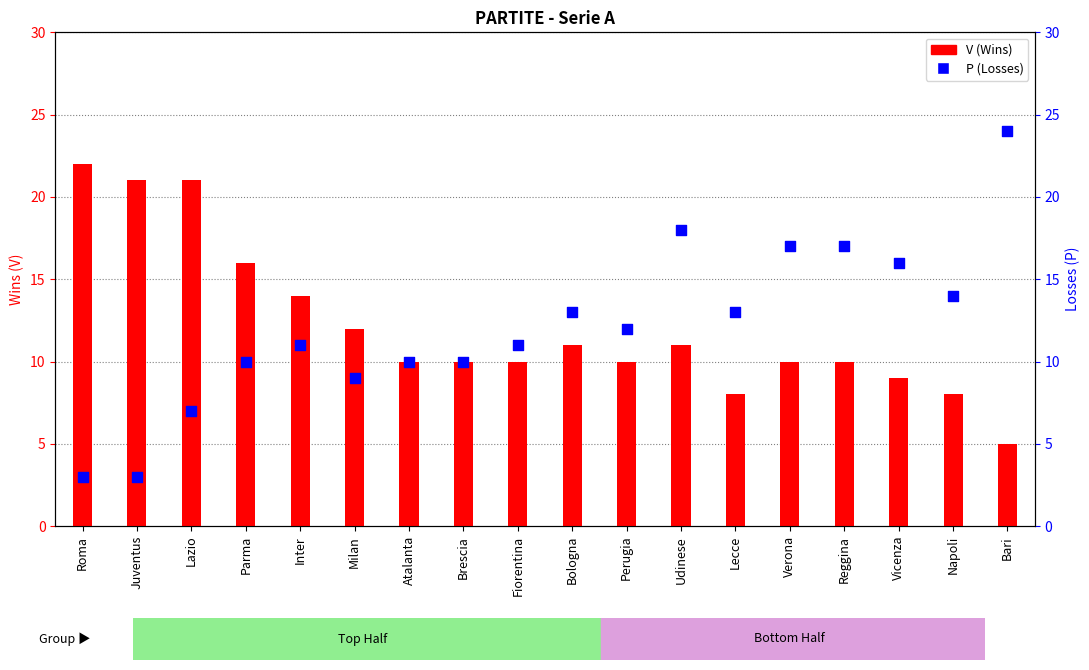

What are all the series names shown in the legend?

V (Wins), P (Losses)